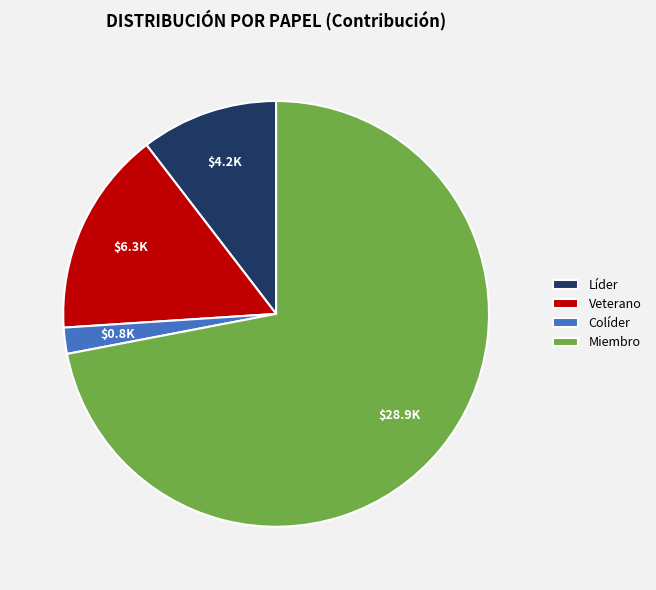

Which category has the smallest portion of the pie?

Colíder